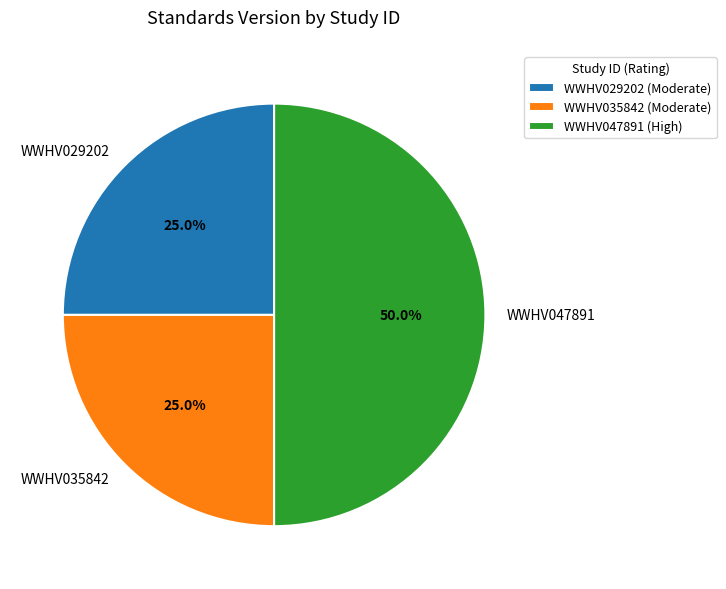

Approximately how many times larger is the value at WWHV035842 compared to WWHV029202?

1.0